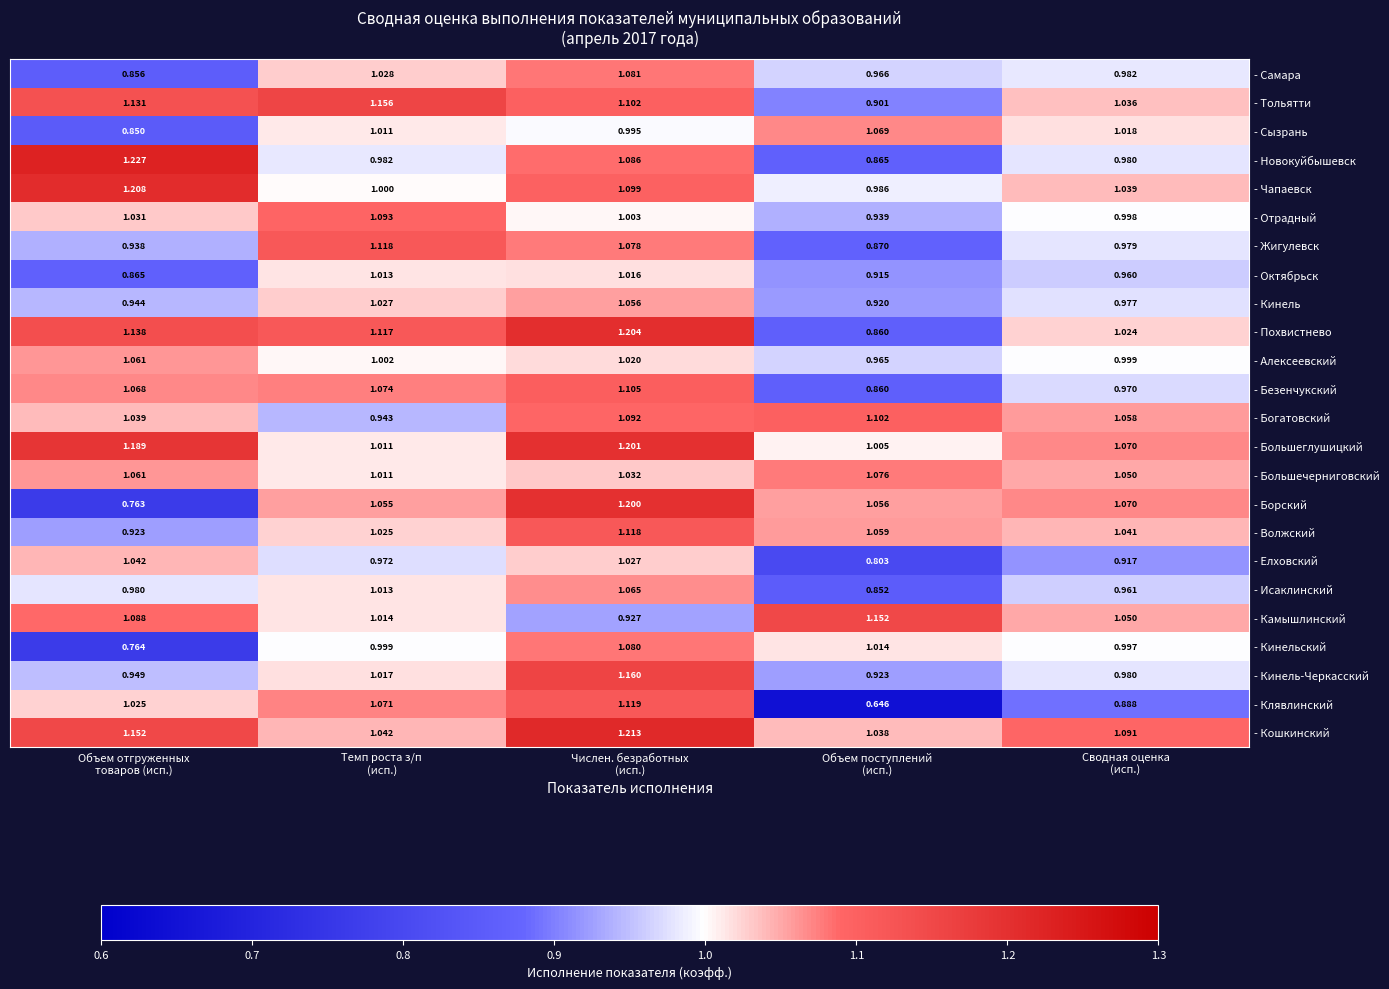

Which series has the largest total across all categories?

- Кошкинский